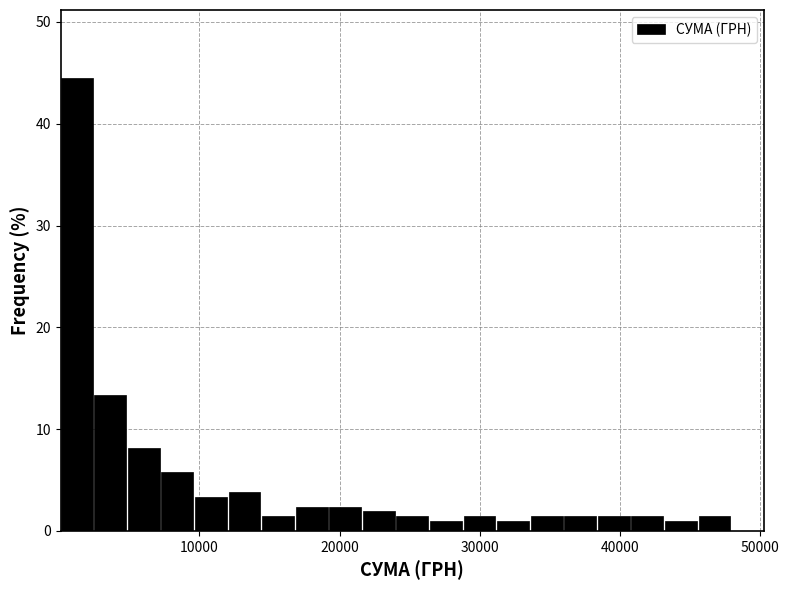

Read against the x-axis, roughly where is the centre of the tallest bar?

1000